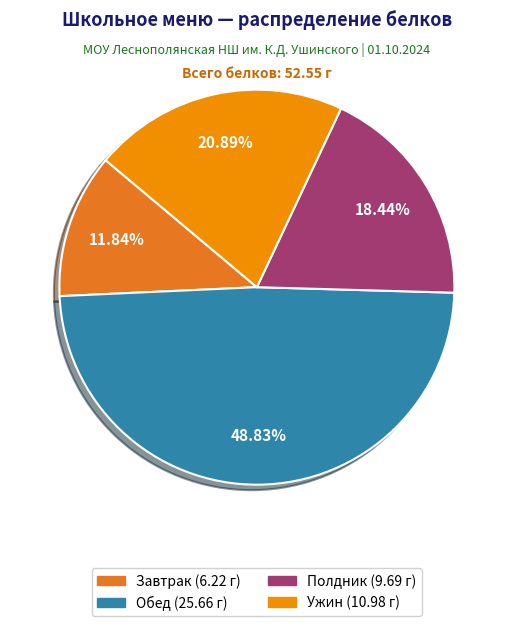

Count the number of slices in the pie.

4